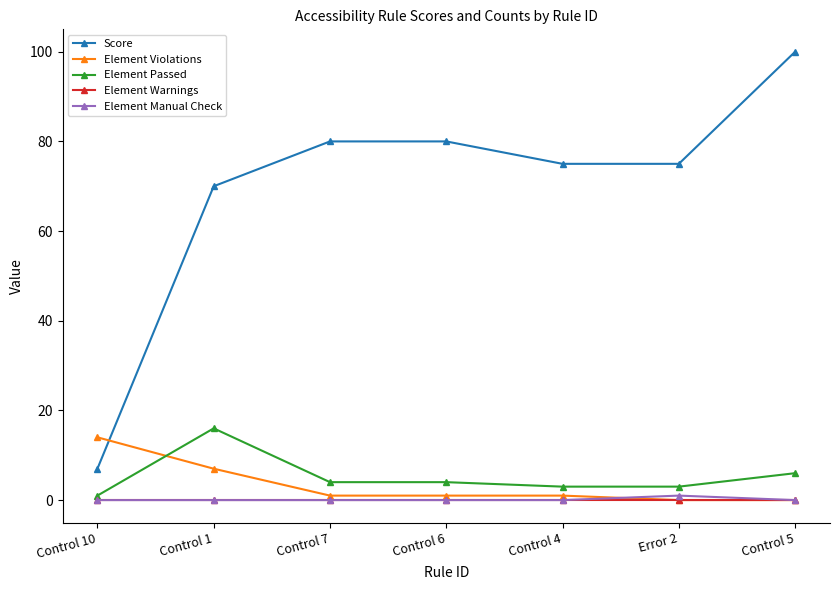

Which series ends up on top after the final intersection of Score and Element Violations?

Score